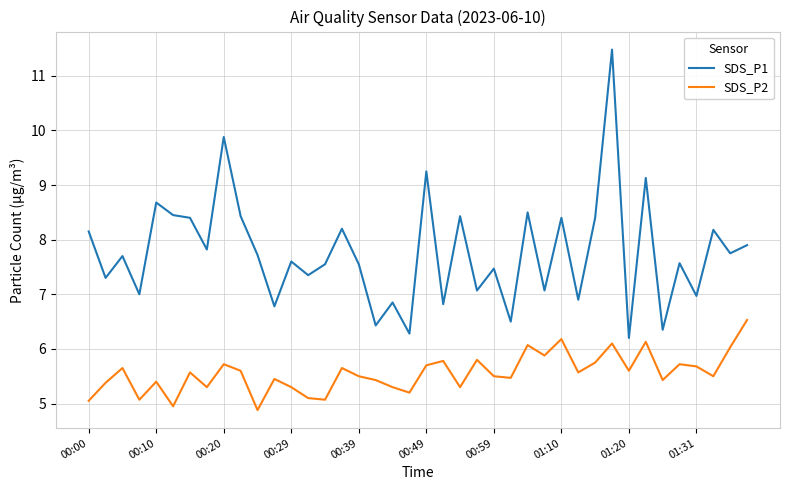

What is the difference between the maximum and minimum values in the SDS_P1 series?

5.3